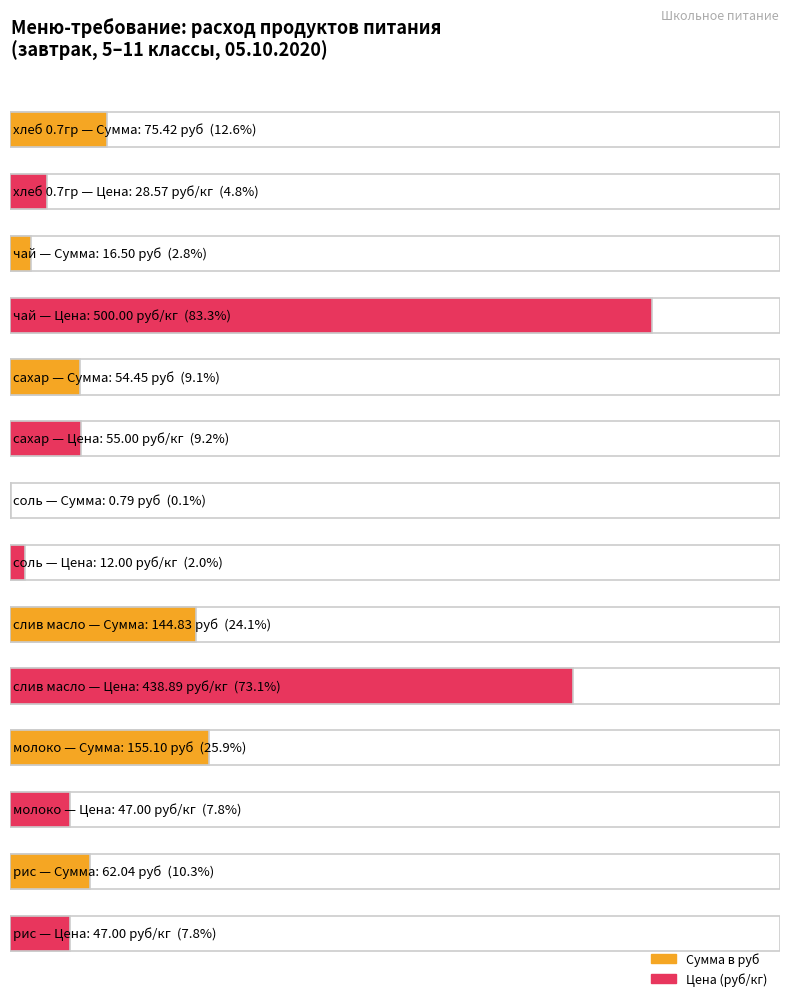

Which series has the largest total across all categories?

Цена